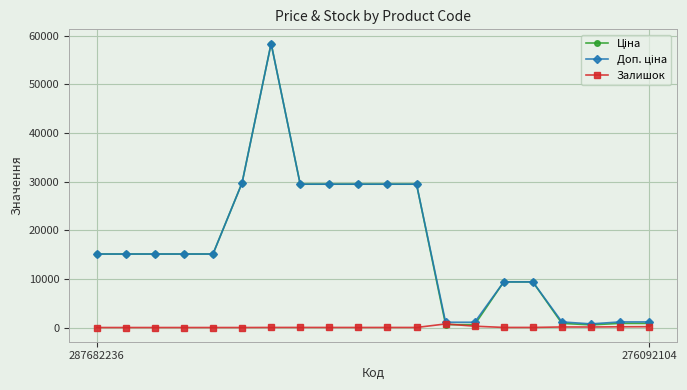

What is the greatest value displayed?

58426.5